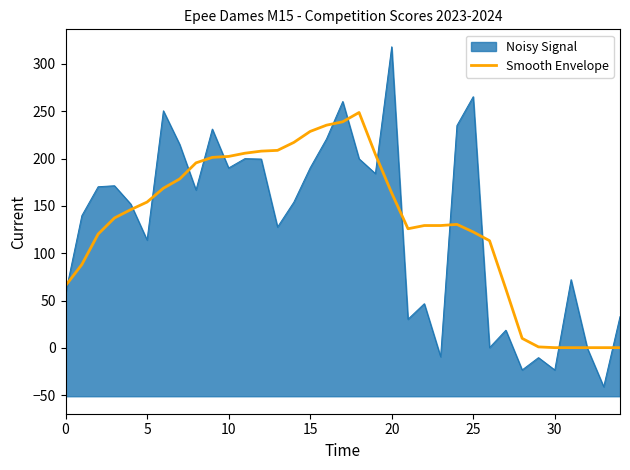

What is the difference between the maximum and minimum values?

248.4